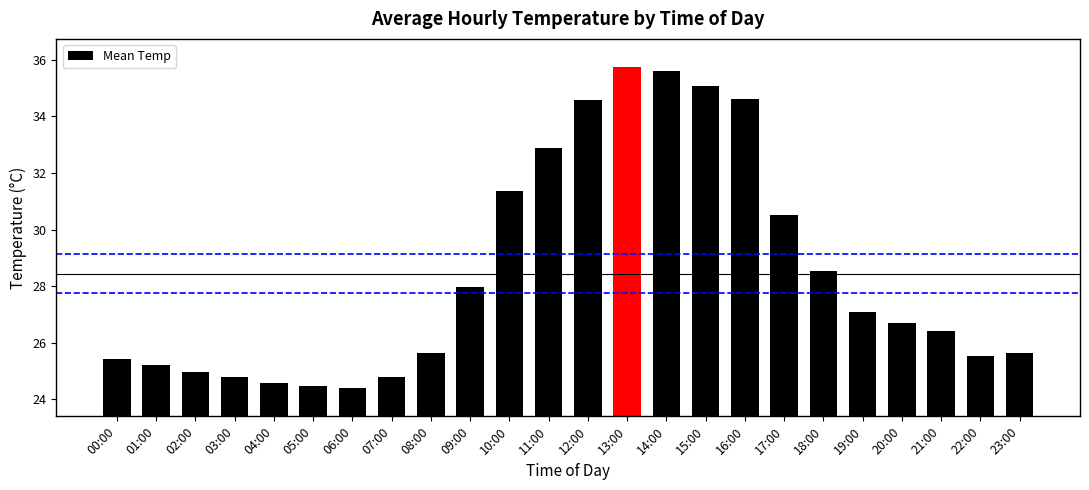

What is the value of the 17th bar from the left?

34.6